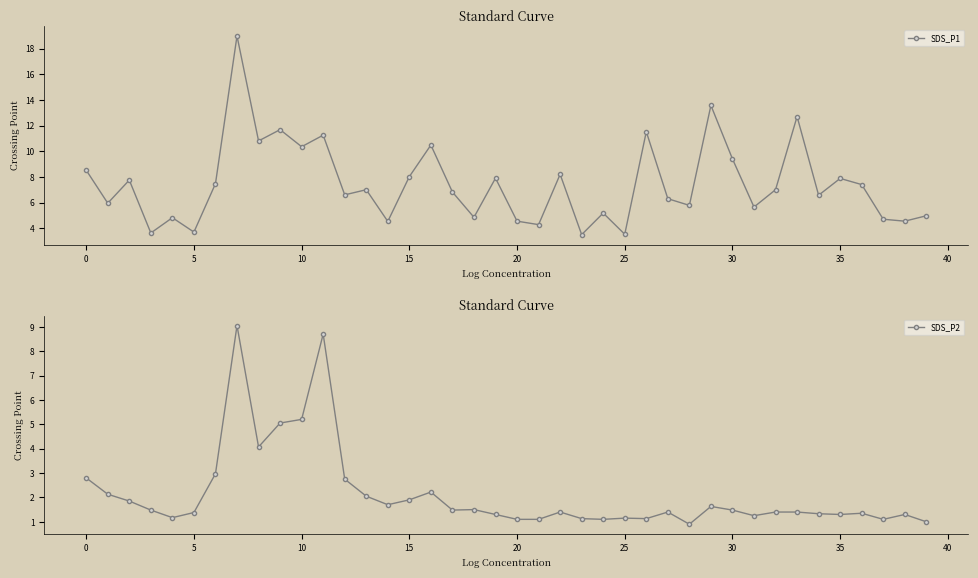

What is the sum of the SDS_P2 values at 19 and 13?

3.3